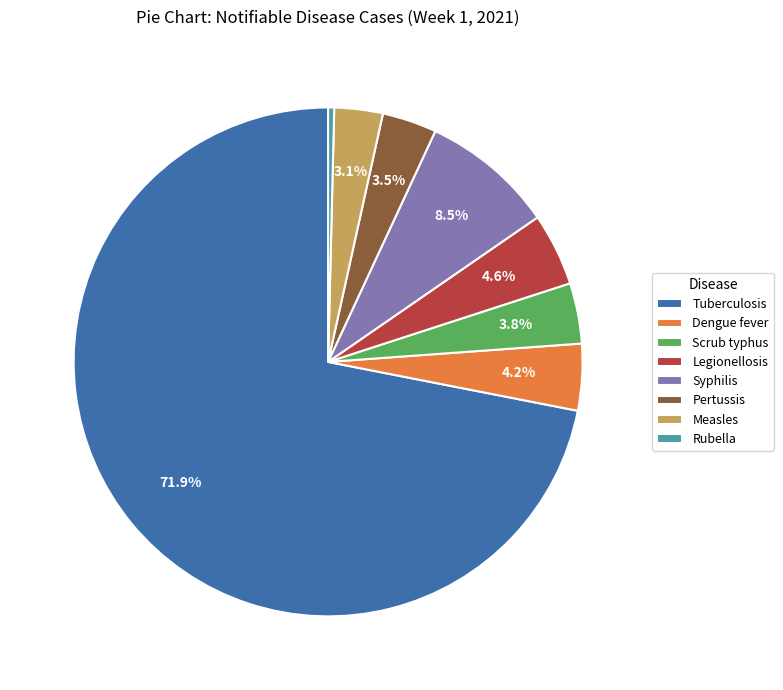

To the nearest percent, what is the difference between the Dengue fever and Measles slice percentages?

1%